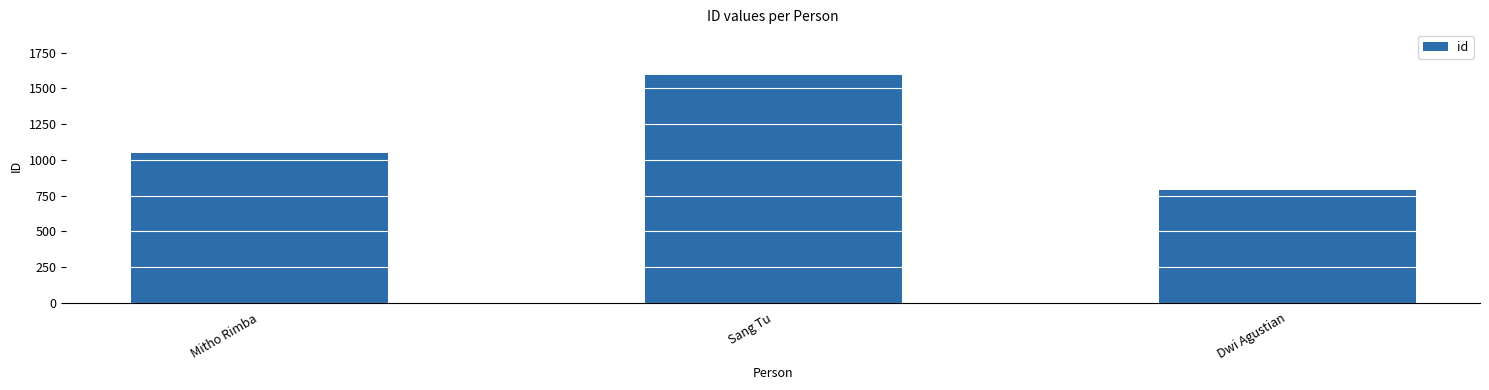

Where is the data nearest to the value 1193?

Mitho Rimba